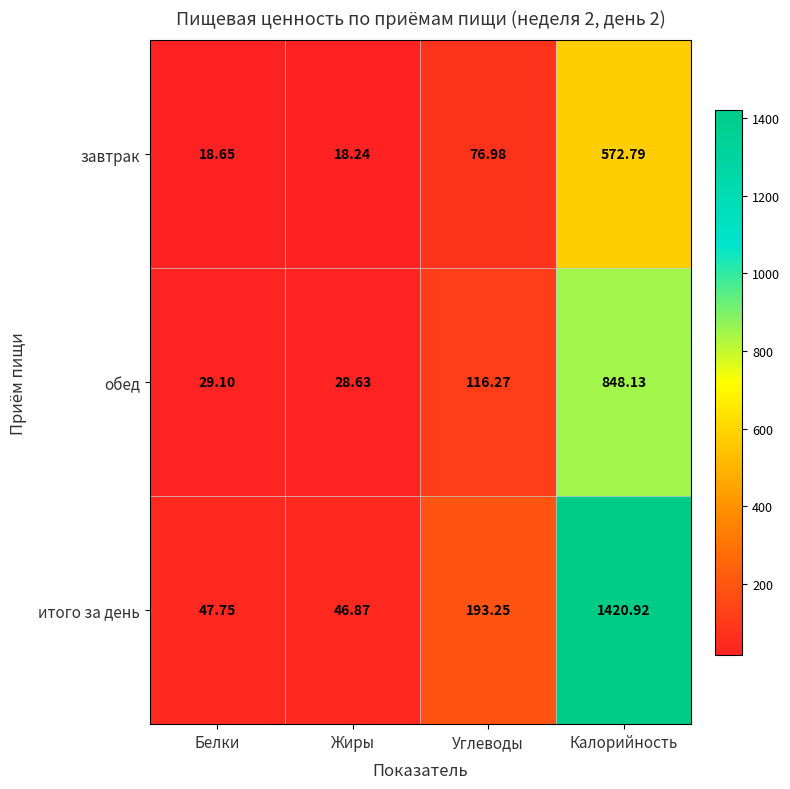

At which label is завтрак closest to 295?

Углеводы